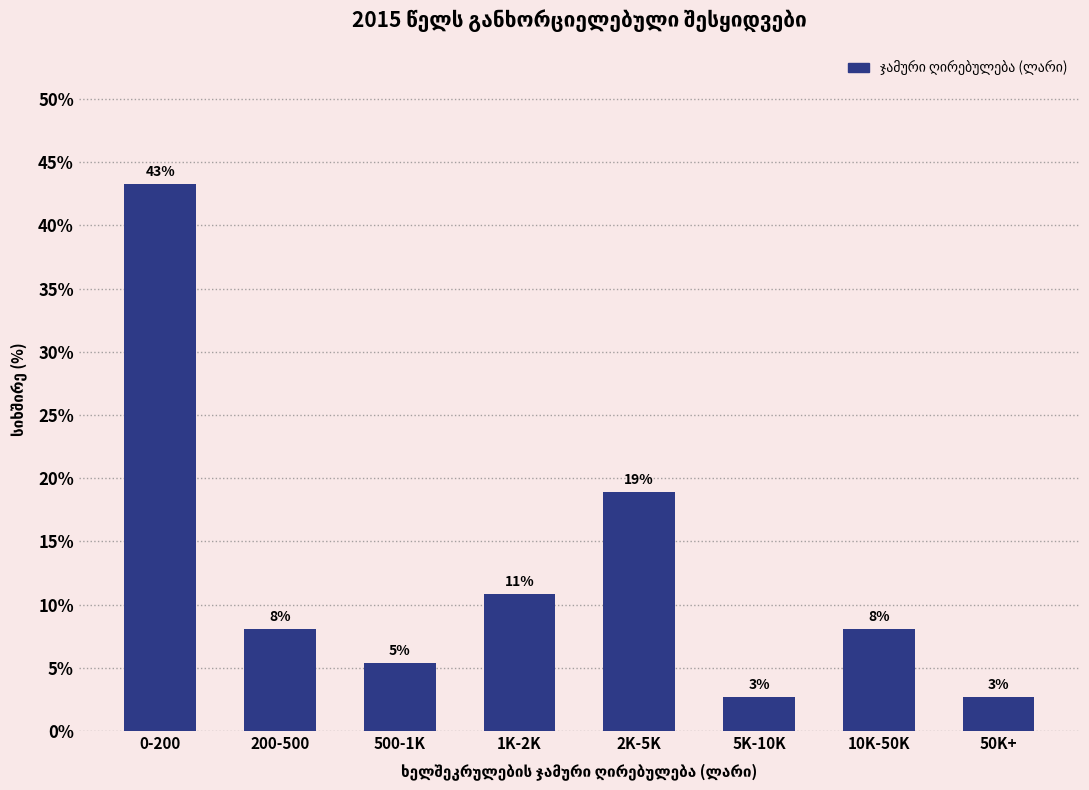

How many bars are there in total?

8